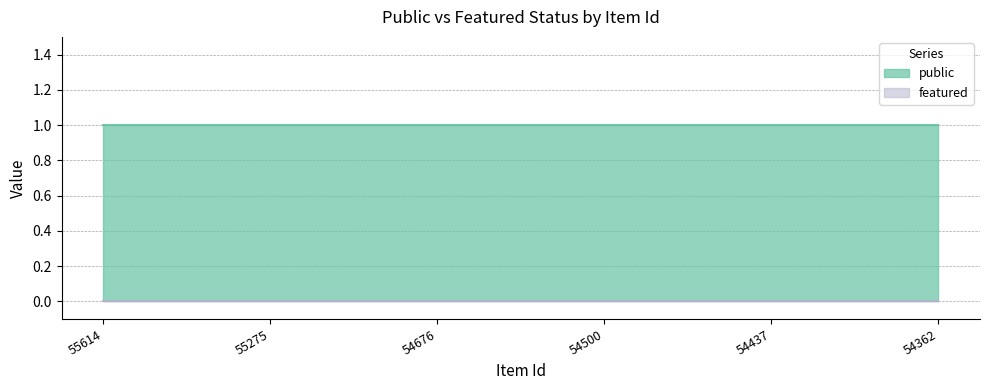

List the series in order of their overall mean, highest first.

public, featured